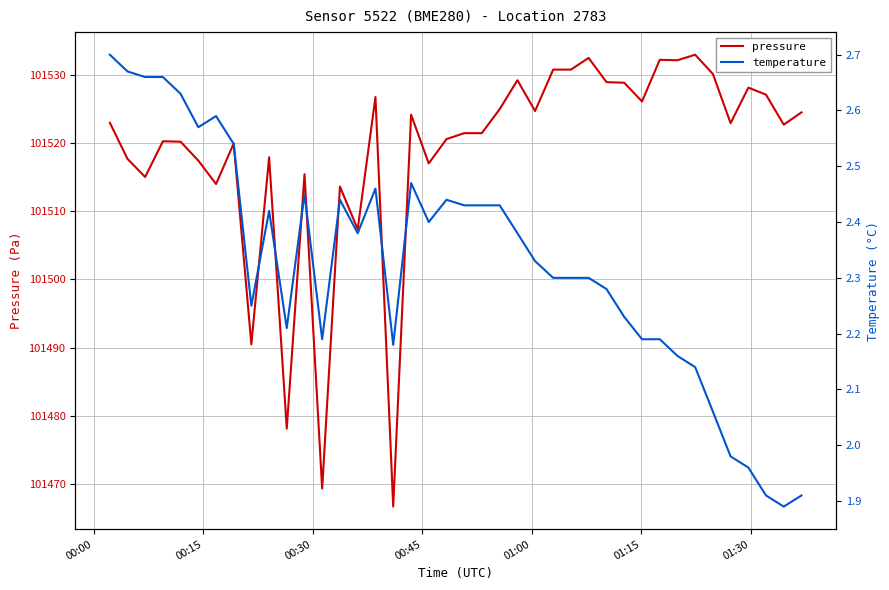

In temperature, how many points are lower than both neighbors (excluding endpoints)?

8